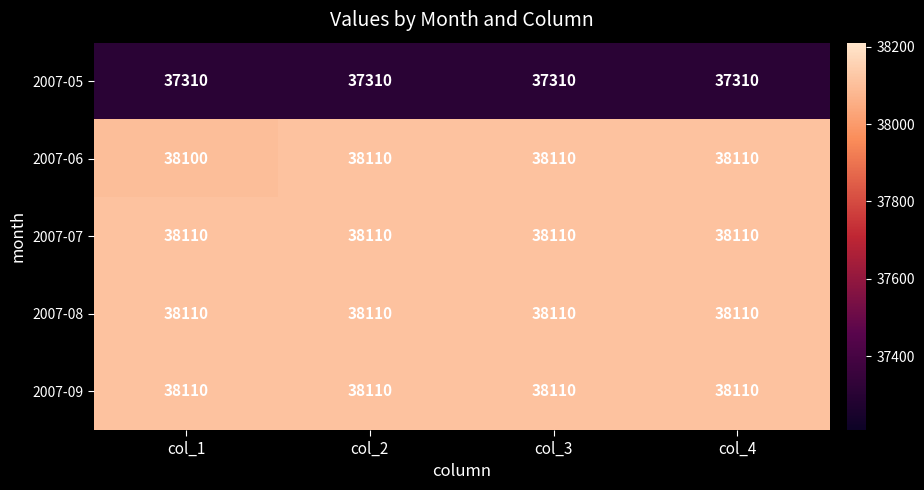

At how many categories does at least one series exceed 37553?

4